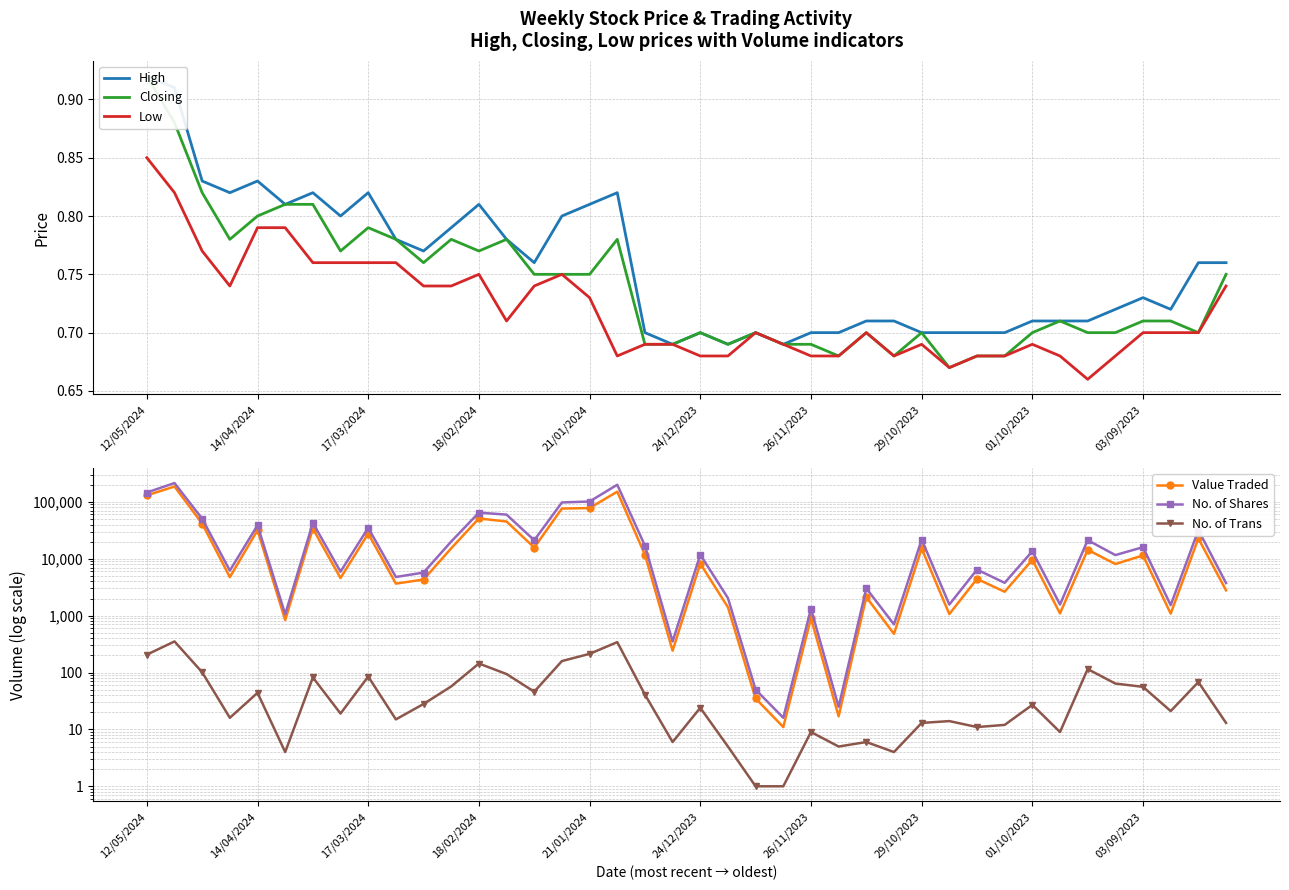

How many data points in Value Traded are less than 8234?

20